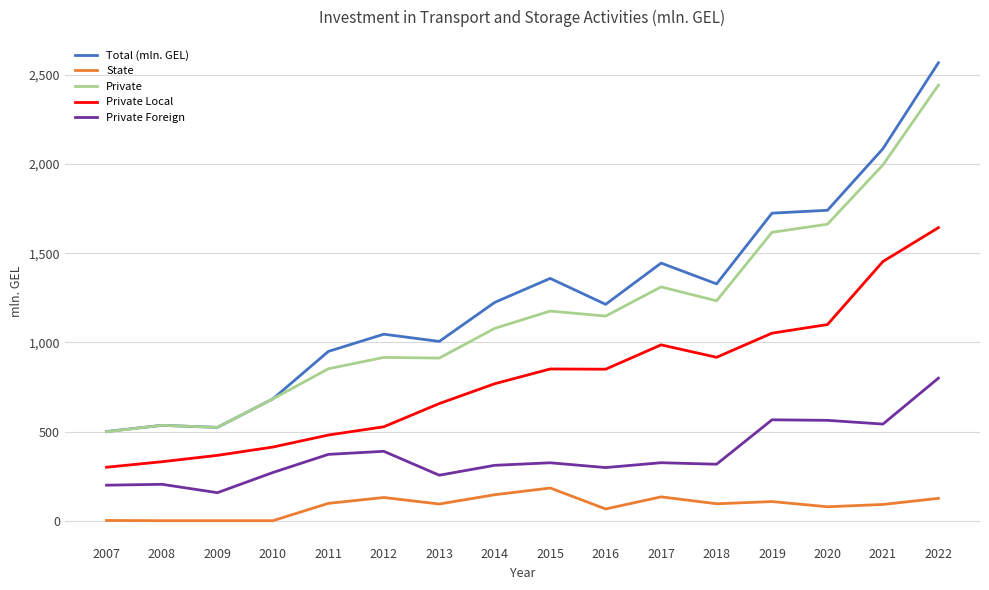

Which series has the largest range (max minus min)?

Total (mln. GEL)